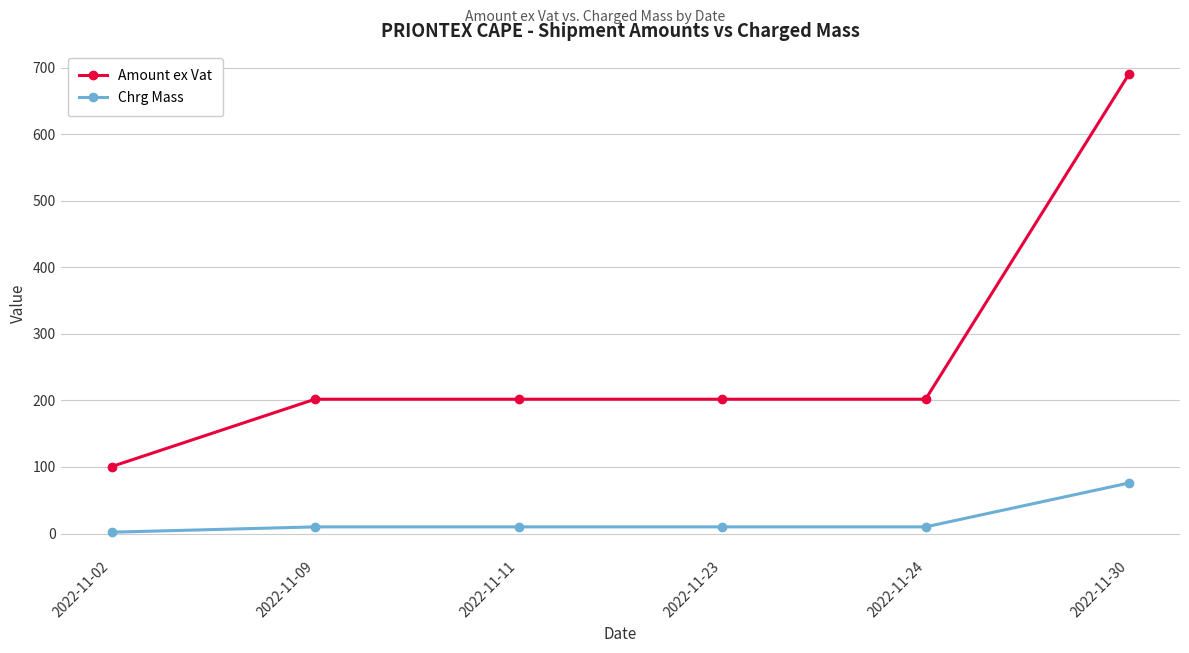

What is the value of the Chrg Mass point at the 2nd from the left?

10.0